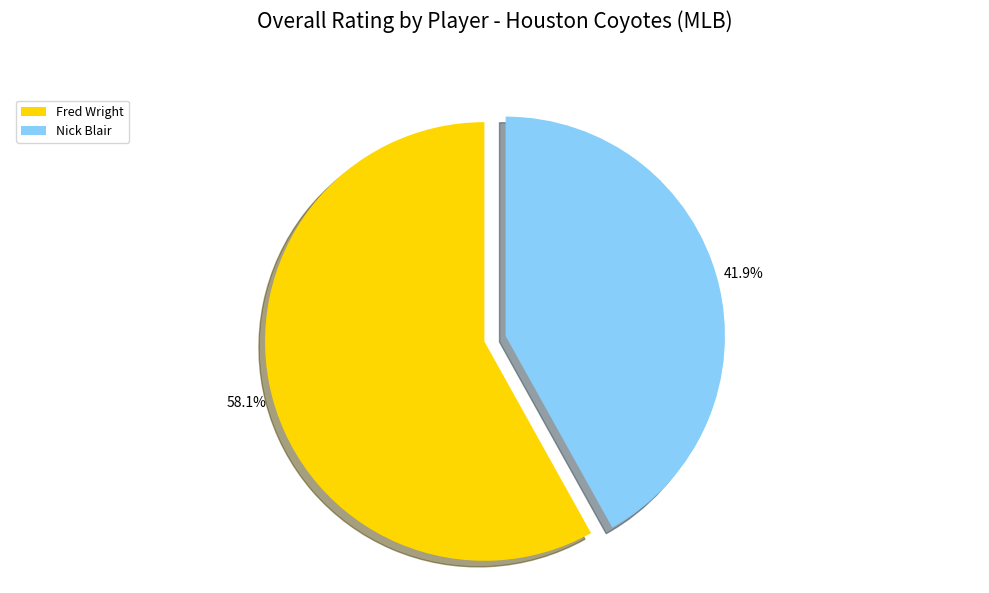

Which slice represents more than half of the pie?

Fred Wright